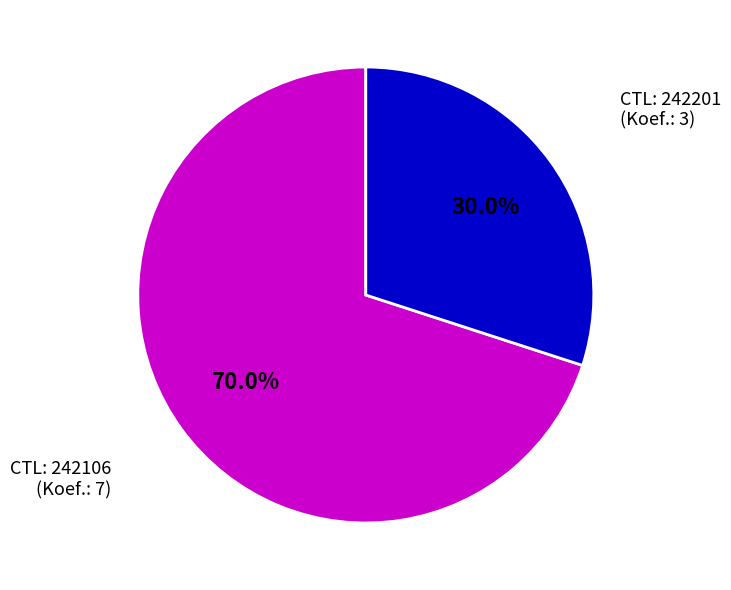

Does any single category account for the majority?

Yes